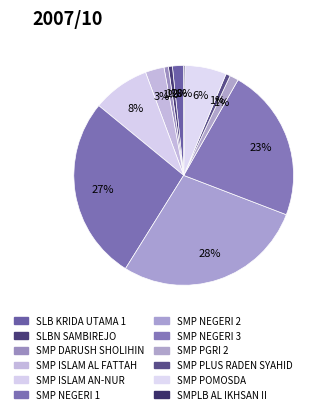

Combined, do SMPLB AL IKHSAN II and SMP POMOSDA account for over 50%?

No